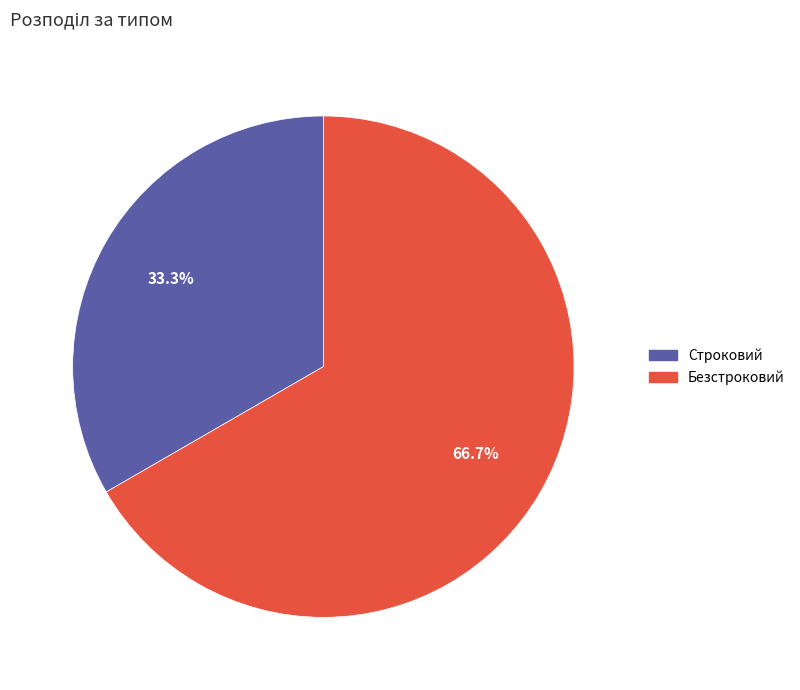

Which slice is the smallest?

Строковий